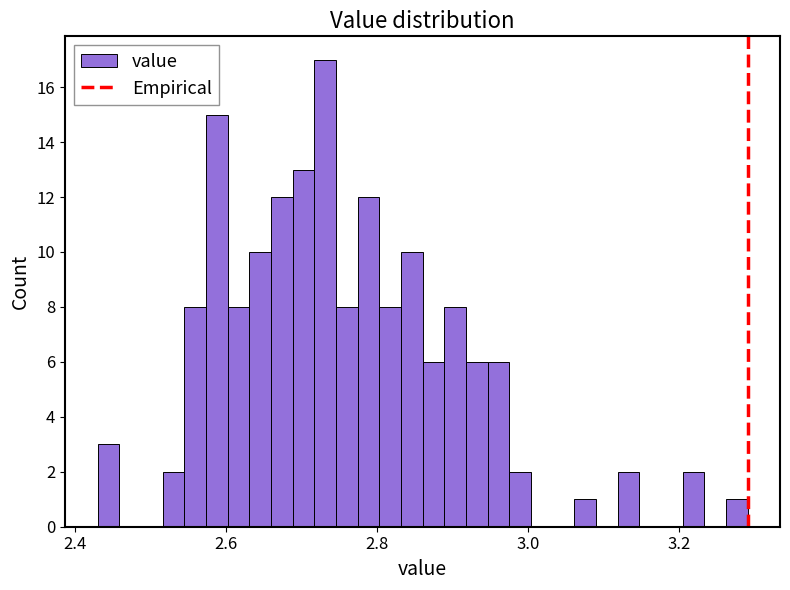

Read against the x-axis, roughly where is the centre of the tallest bar?

2.74